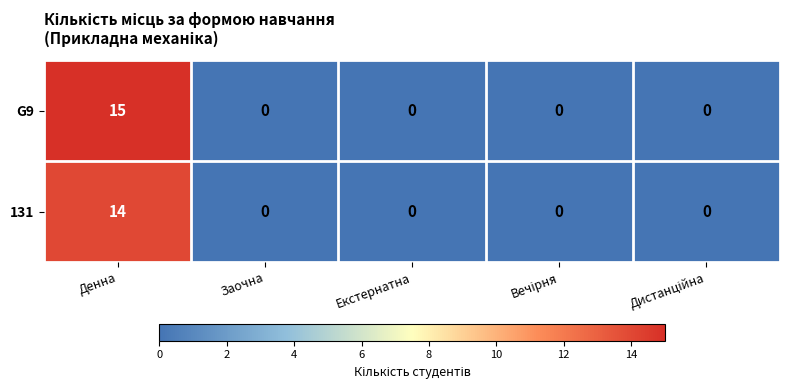

At how many categories does at least one series exceed 1?

1